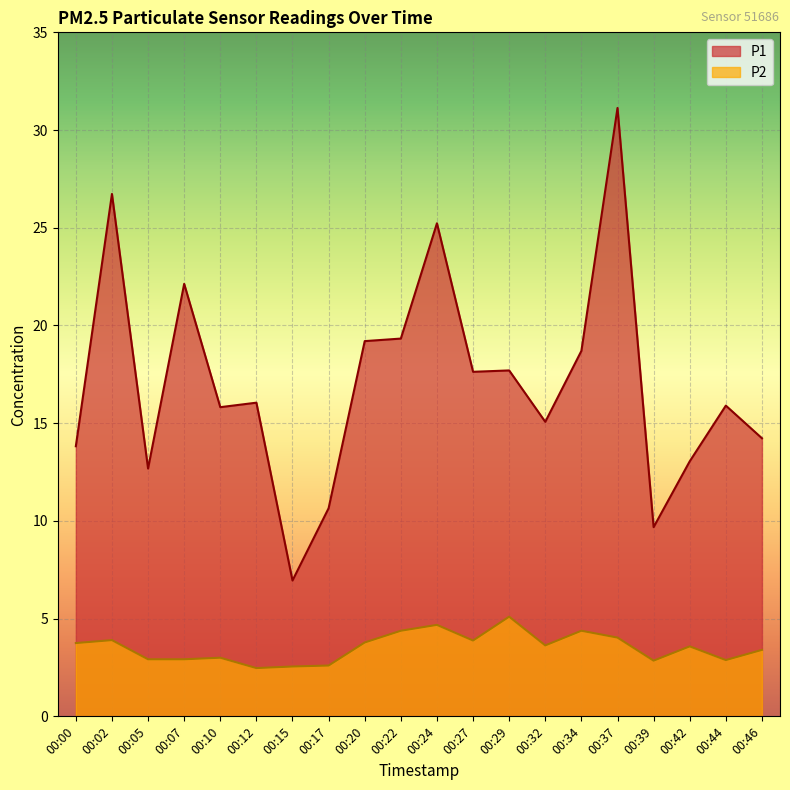

Between 00:05 and 00:37, which series saw the biggest shift?

P1